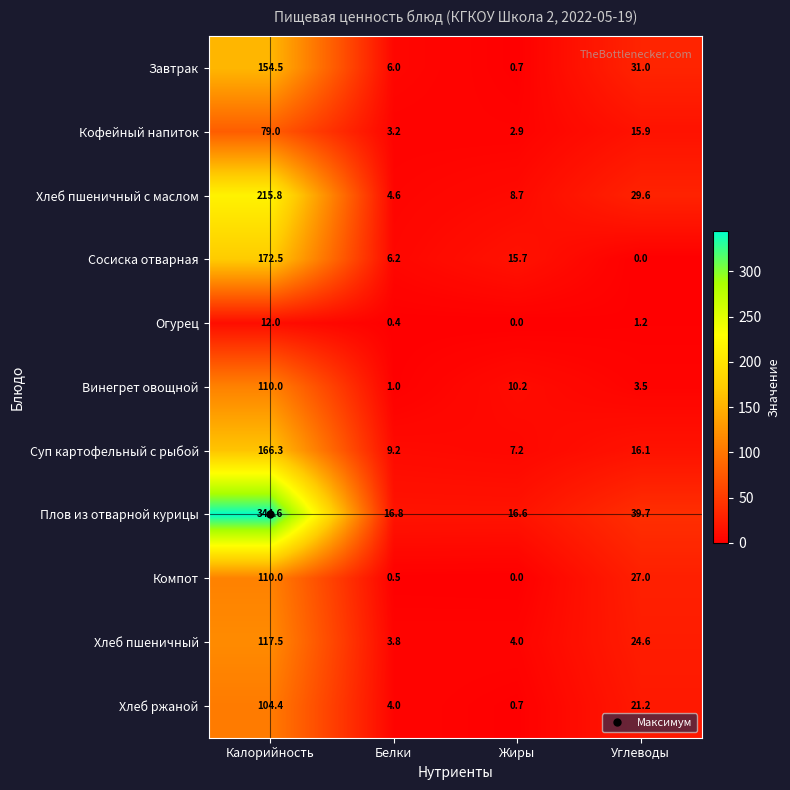

Read the Завтрак value at Углеводы.

31.0